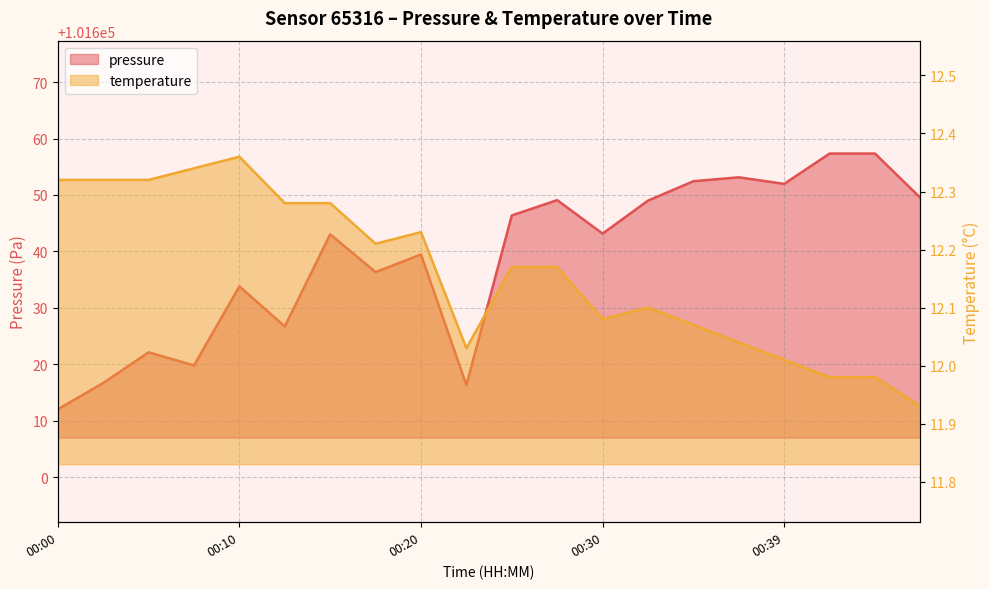

What is the sum of the pressure values at 00:05 and 00:44?

203279.5